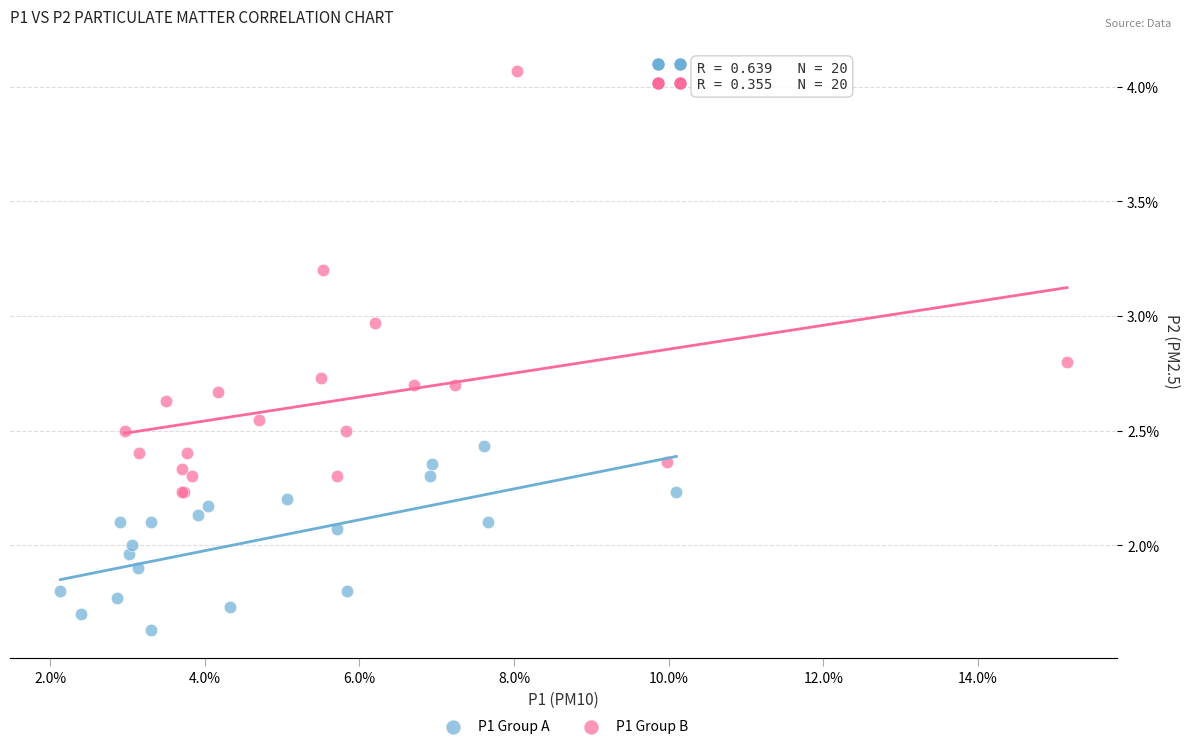

Which series reaches the minimum Y coordinate?

P1 Group A